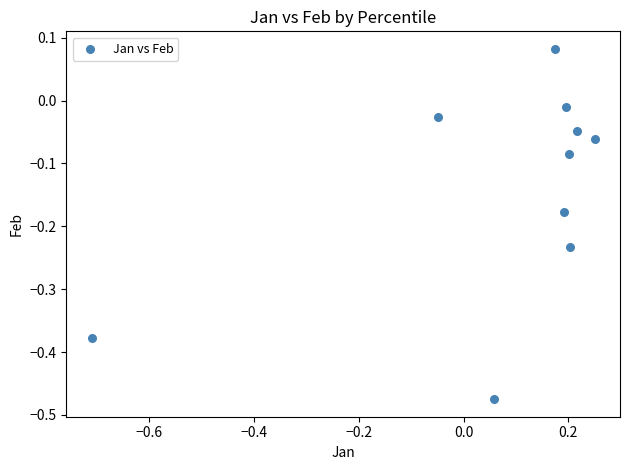

What is the range of X values (max minus min)?

1.0